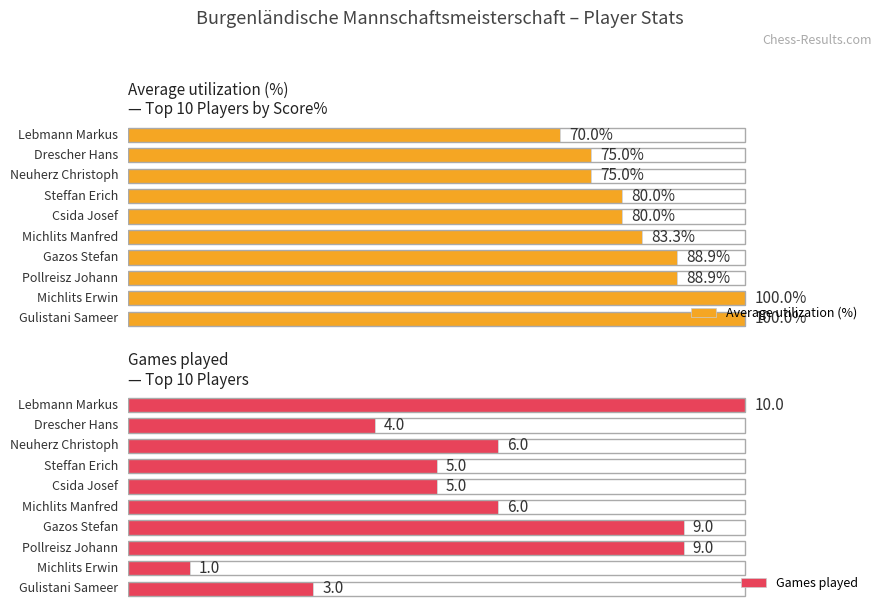

Are the bars grouped side by side (vs. stacked)?

Yes